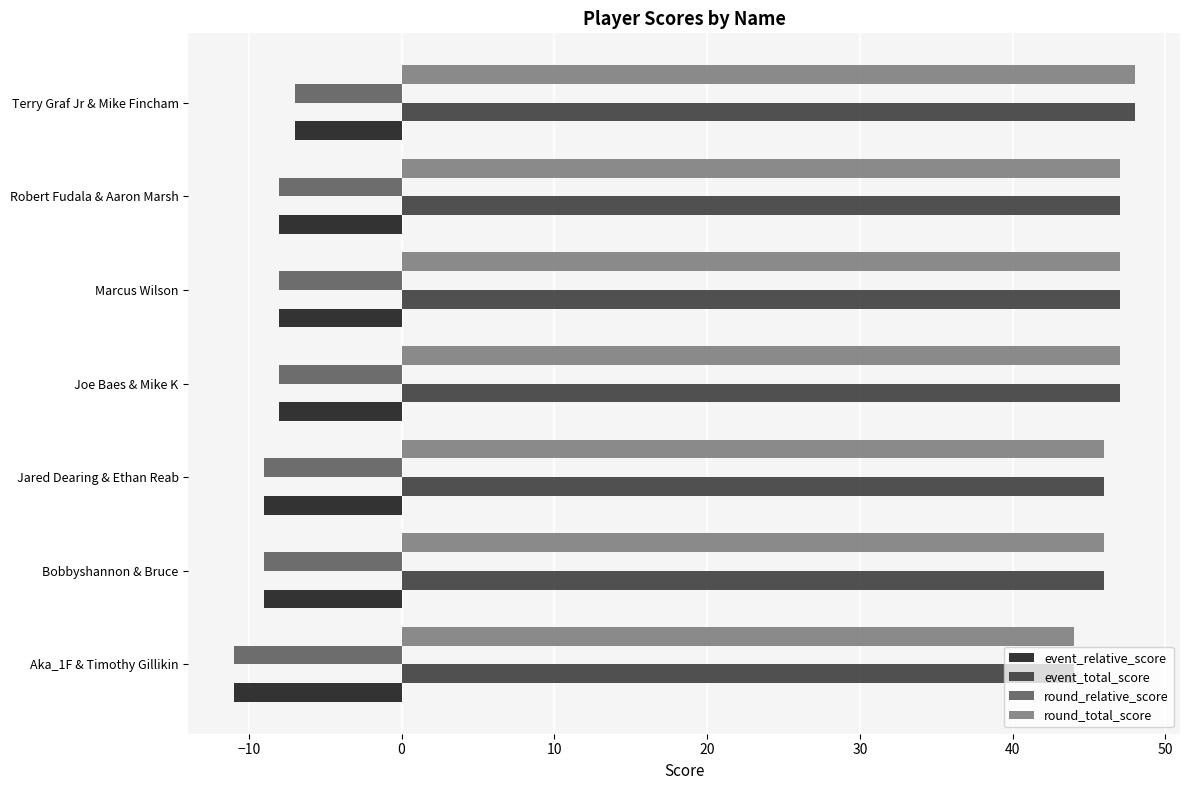

Is it true that event_total_score equals 24 at Joe Baes & Mike K?

False